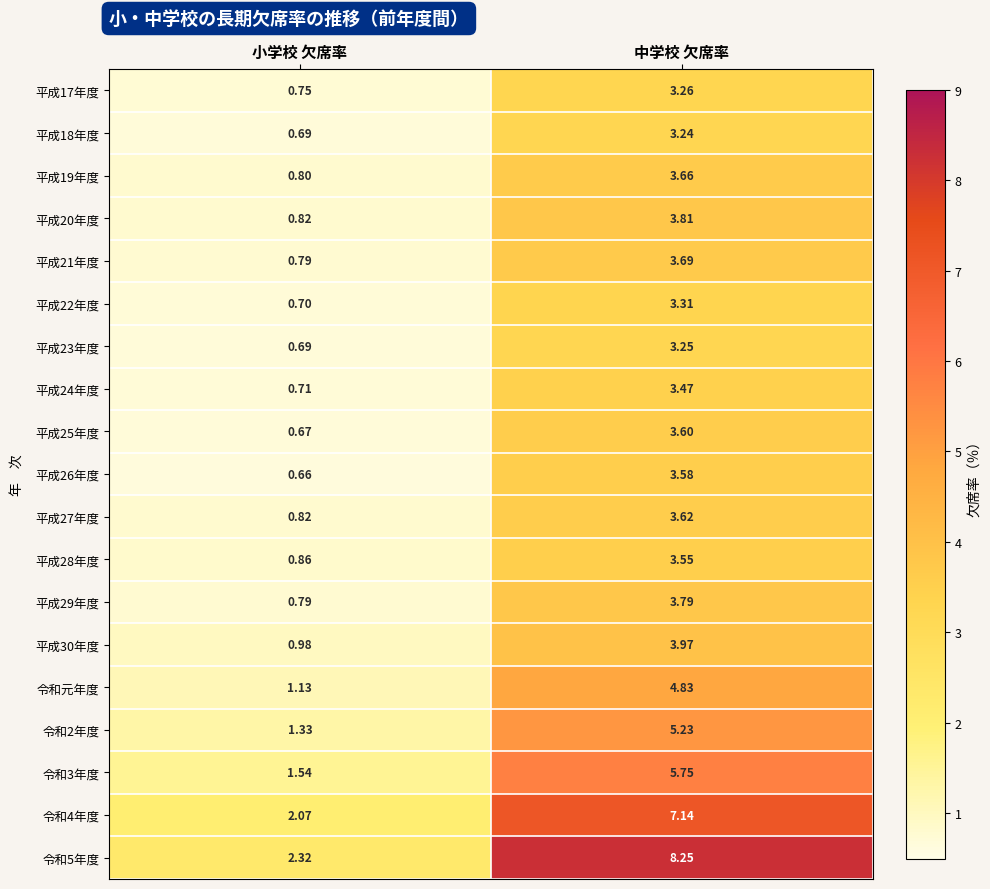

At which category does the chart reach its minimum across all series?

小学校 欠席率